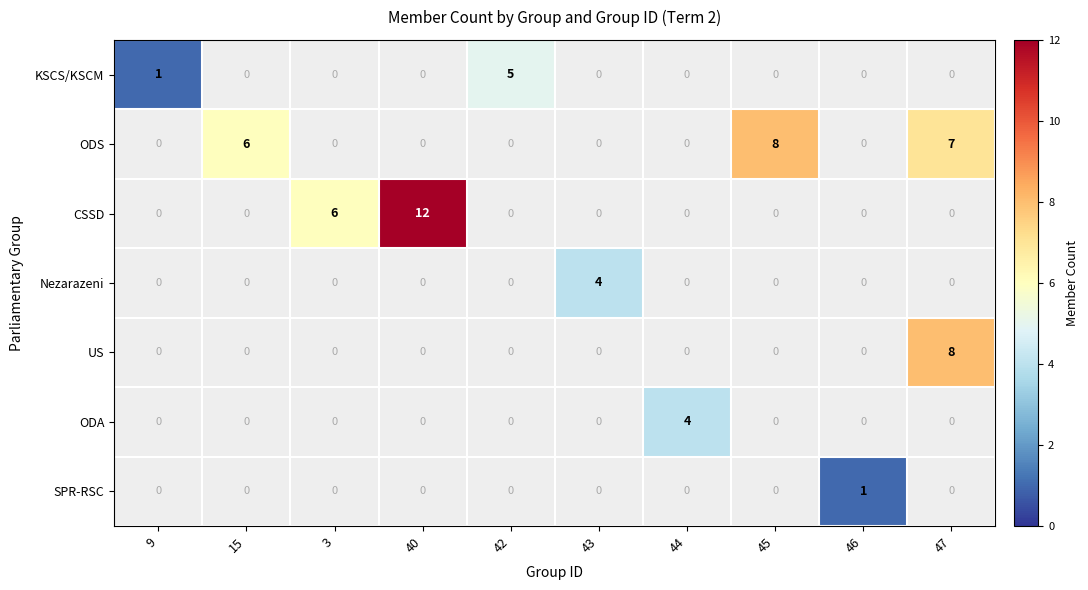

True or false: CSSD has a value of 6.0 at 3.

True